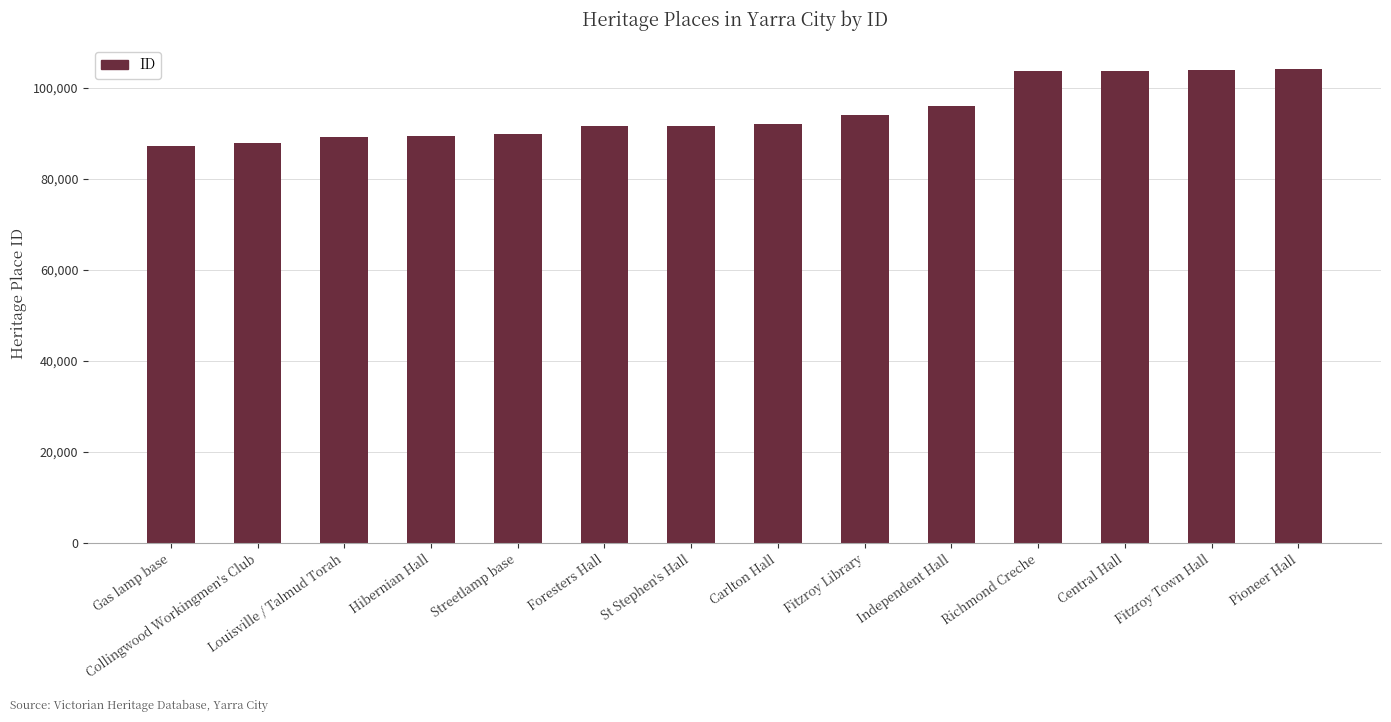

What is the maximum value shown in the chart?

104243